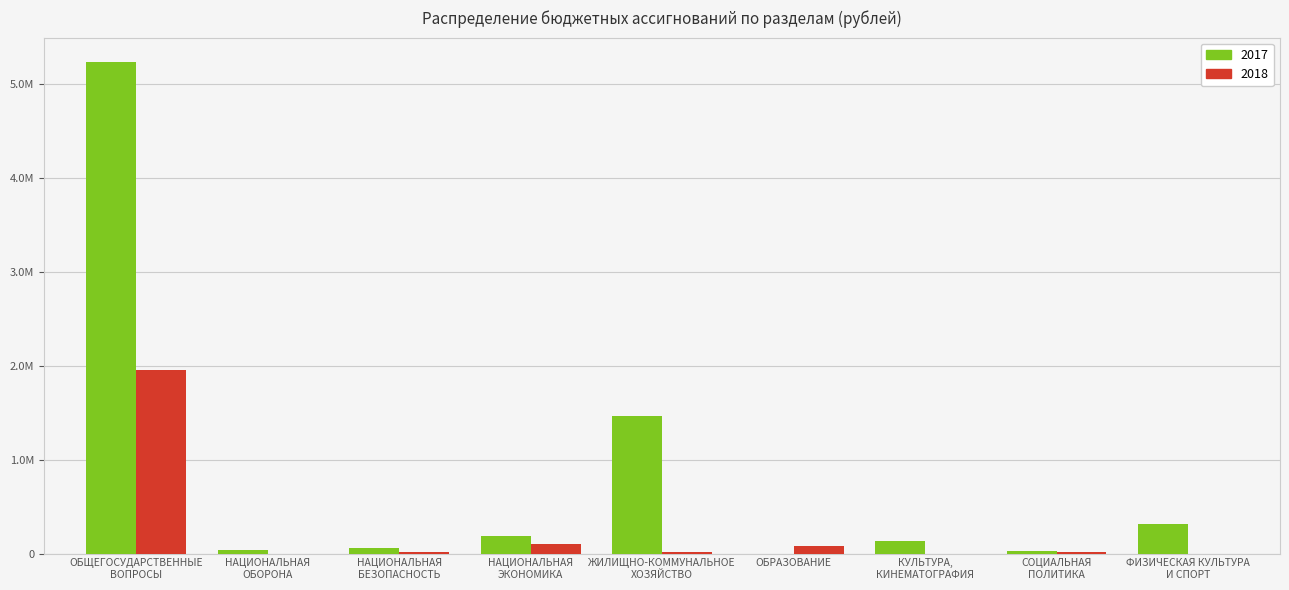

Are the bars horizontal?

No